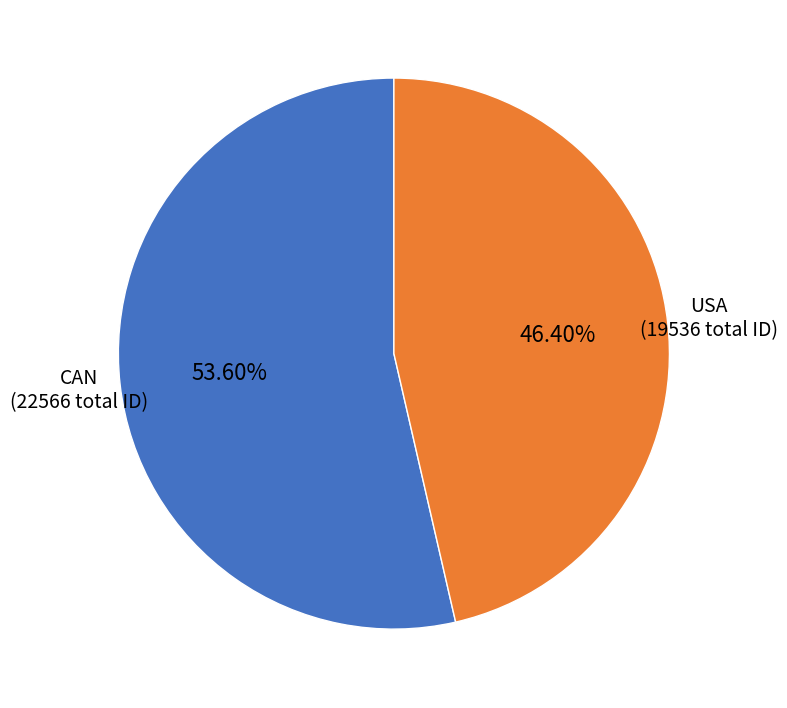

Does any single category account for the majority?

Yes